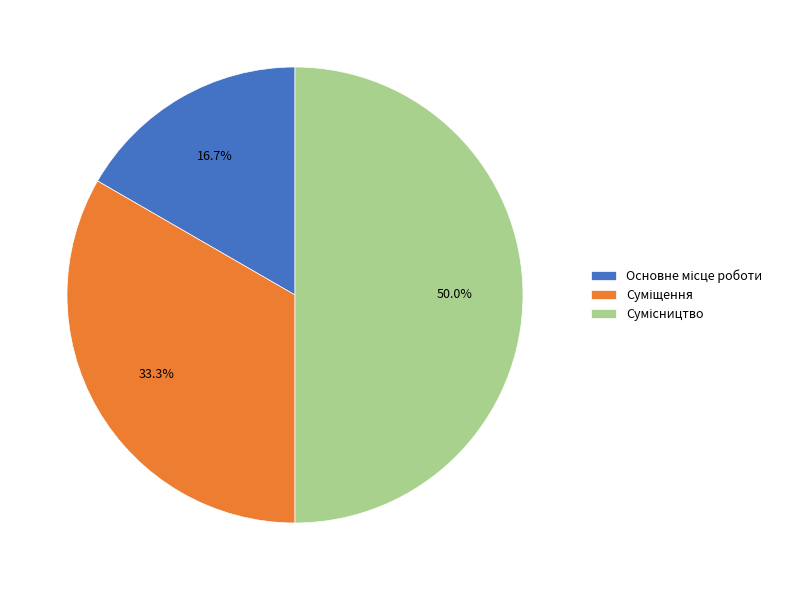

To the nearest percent, what is the difference between the Основне місце роботи and Сумісництво slice percentages?

33%